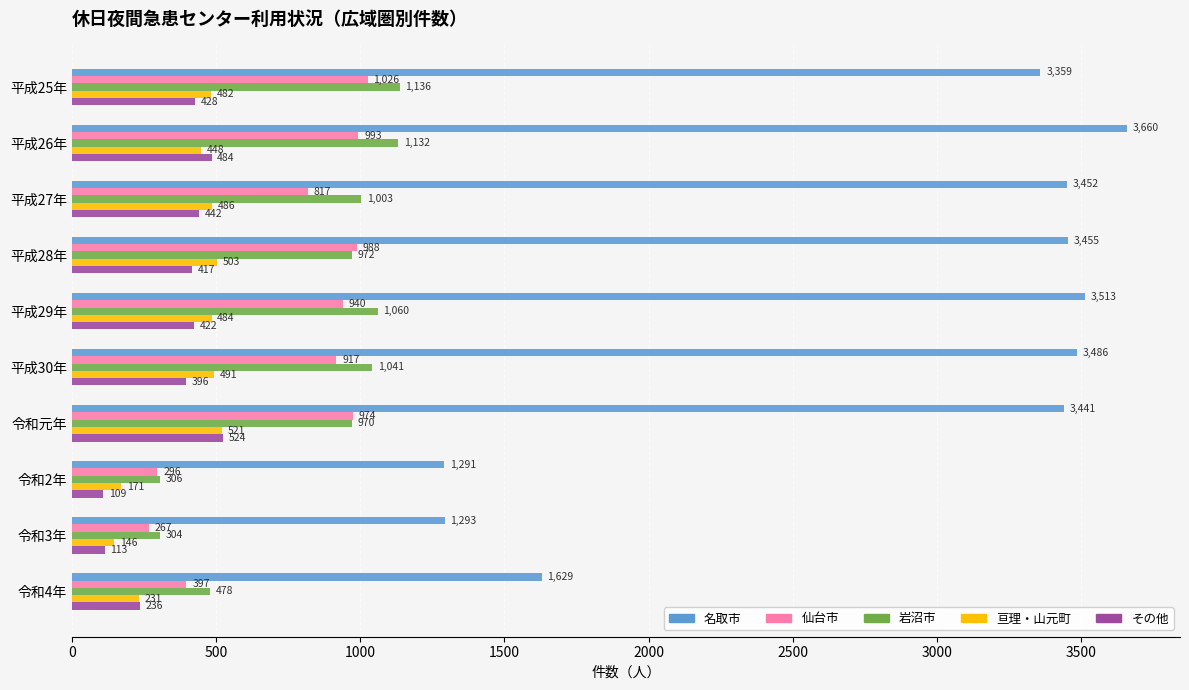

Rank the series by their maximum value, from highest to lowest.

名取市, 岩沼市, 仙台市, その他, 亘理・山元町